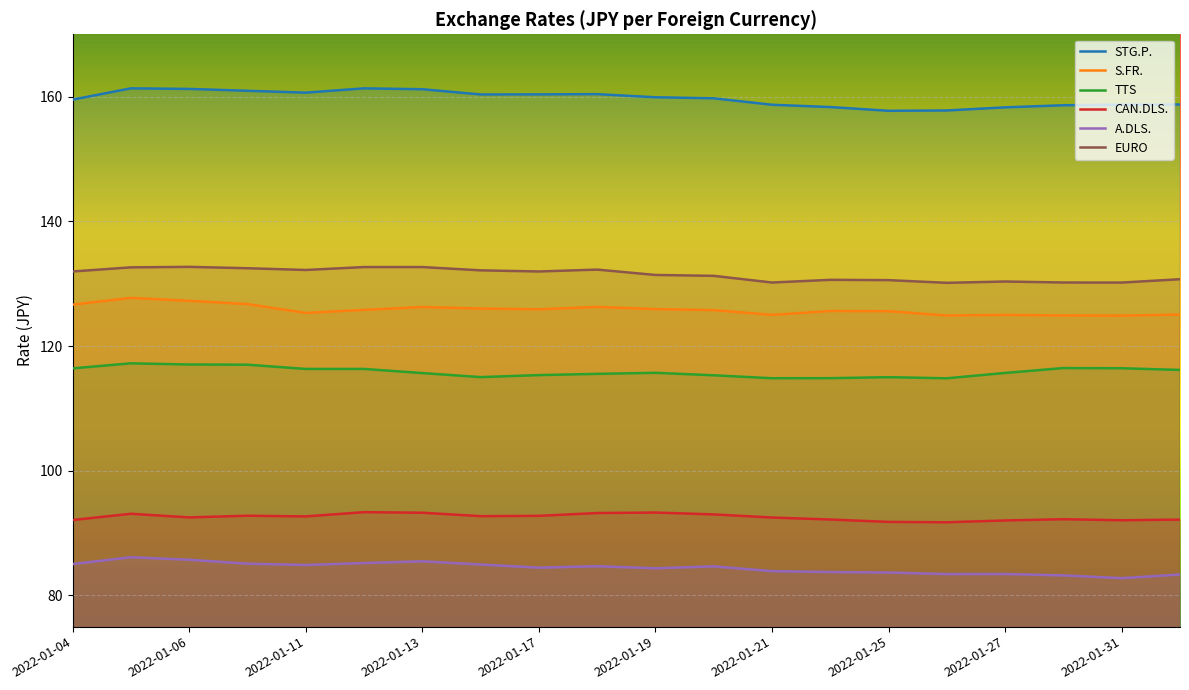

Which has a higher value, 2022-01-17 or 2022-02-01?

2022-01-17